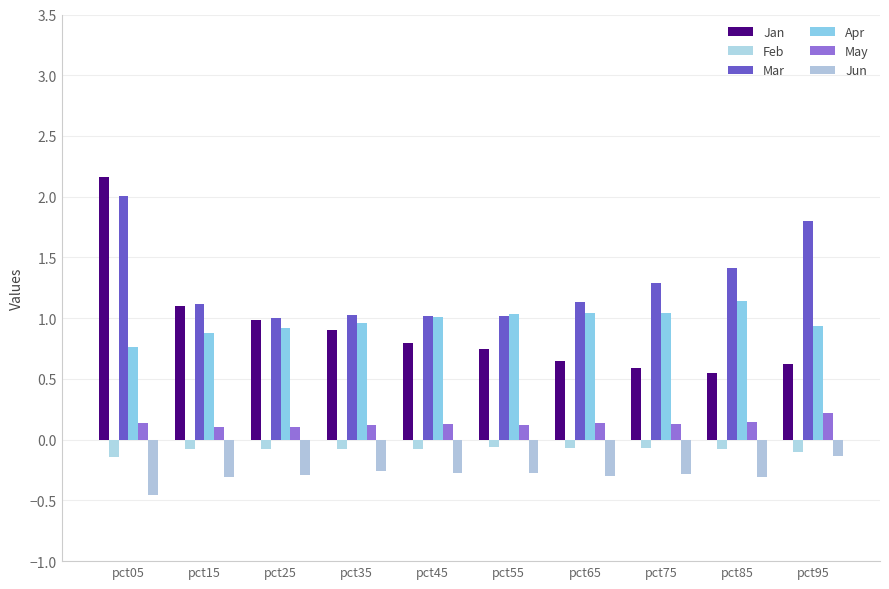

At which category is the sum across all series the highest?

pct05